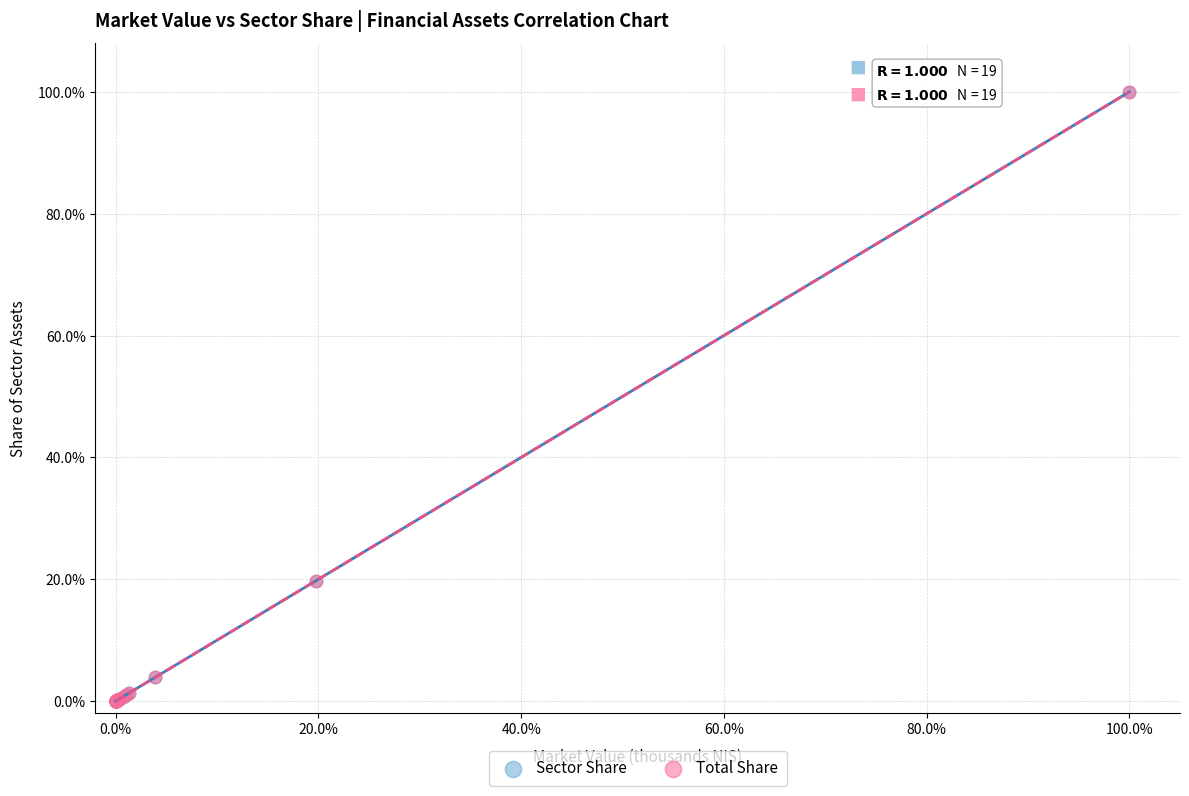

What are all the series names shown in the legend?

Sector Share, Total Share